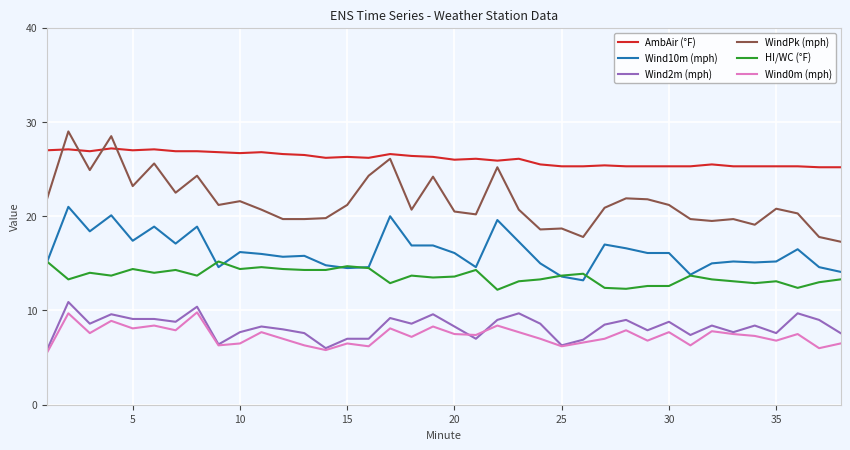

What is the greatest value displayed?

29.0